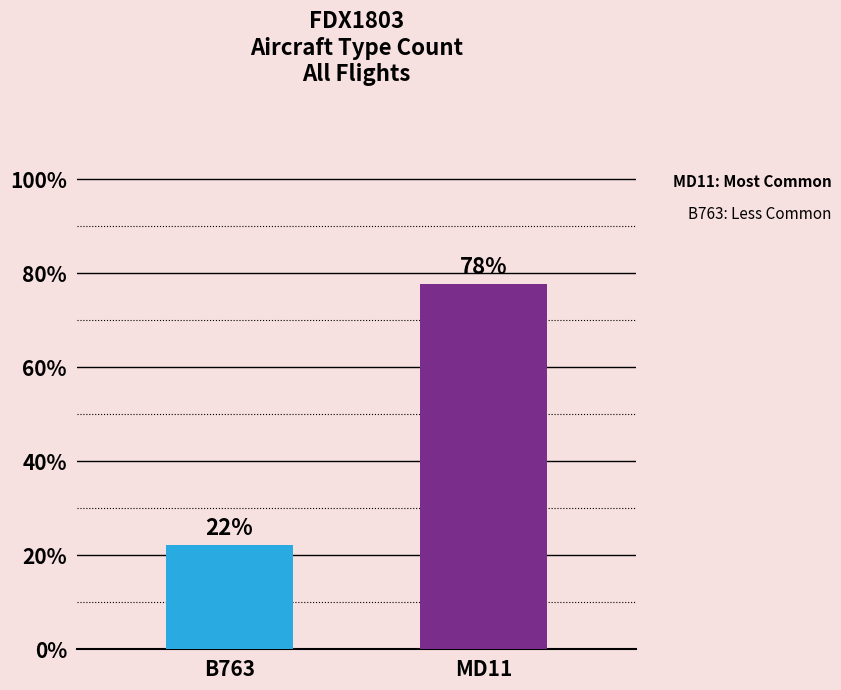

Are the bars grouped side by side (vs. stacked)?

Yes